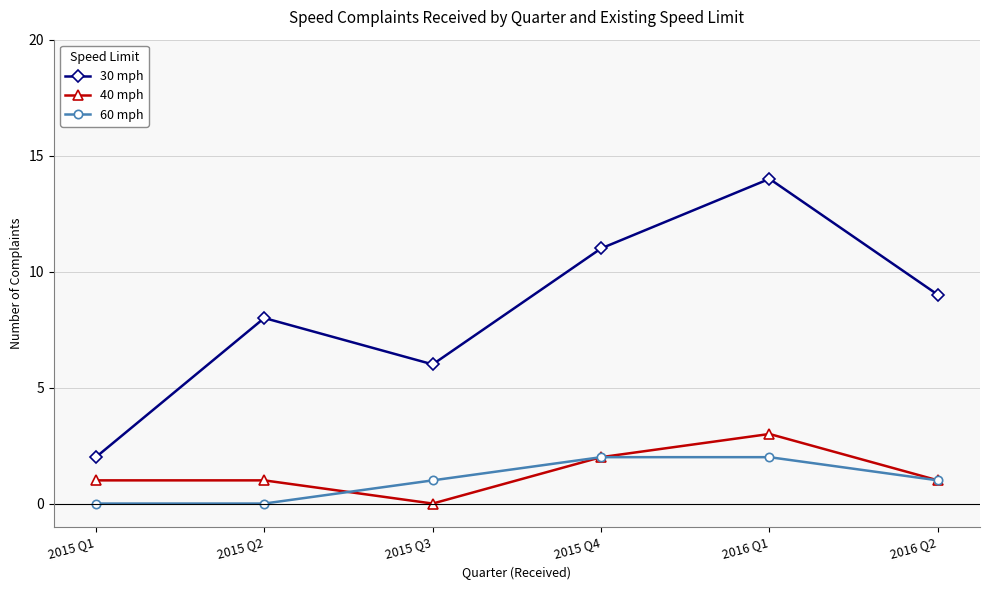

How many lines are shown in the chart?

3